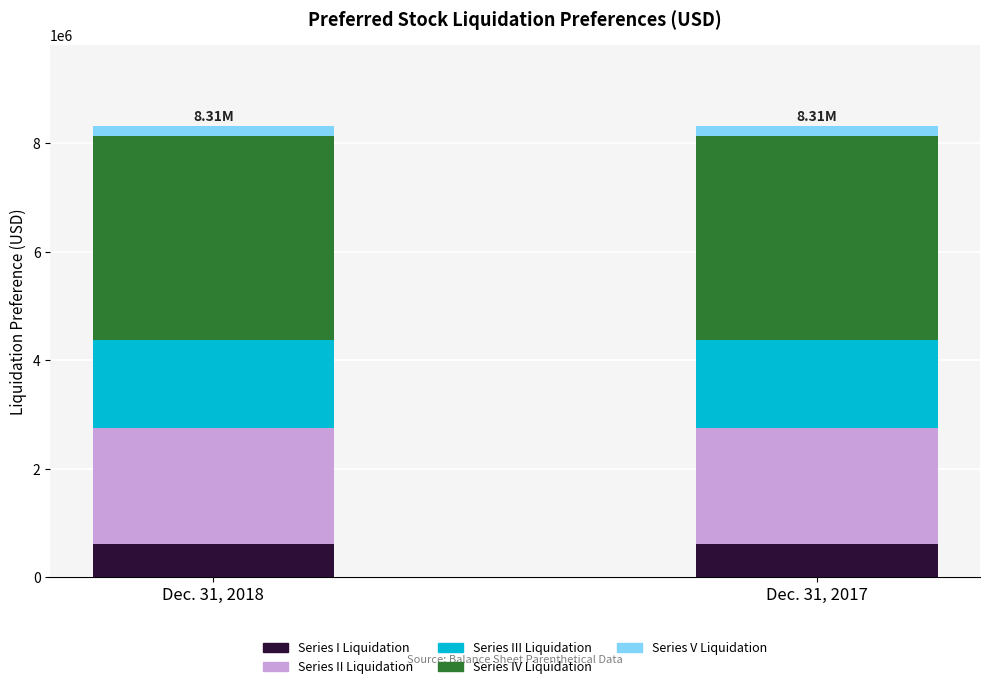

How many data points does each series have?

2